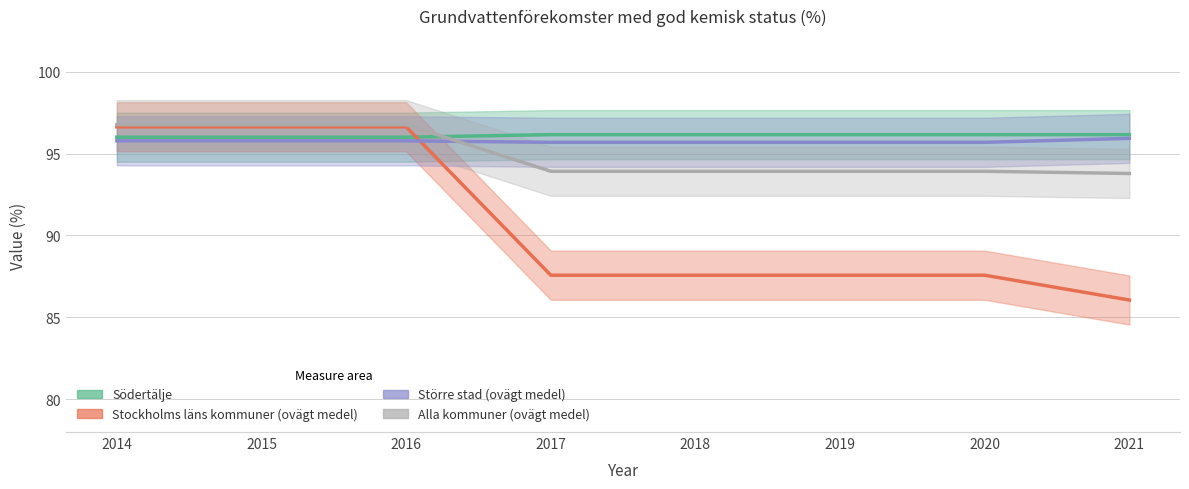

What is the sum of all Stockholms läns kommuner (ovägt medel) values?

726.2